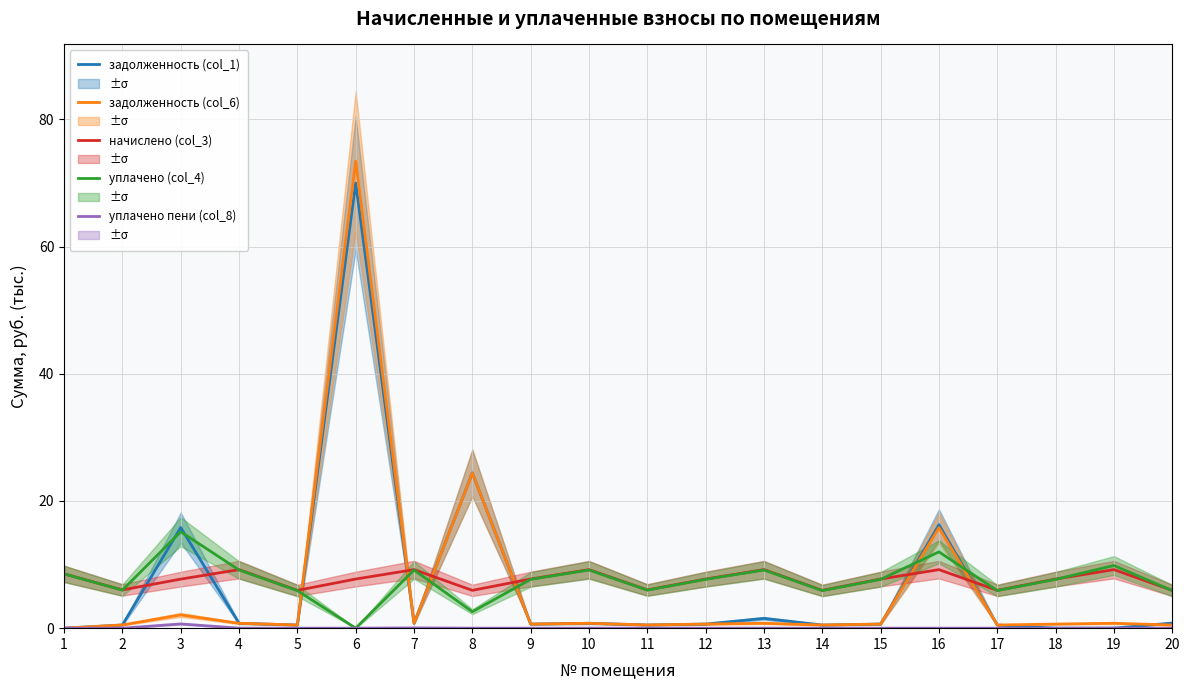

True or false: начислено (col_3) and задолженность (col_6) cross at least once.

True